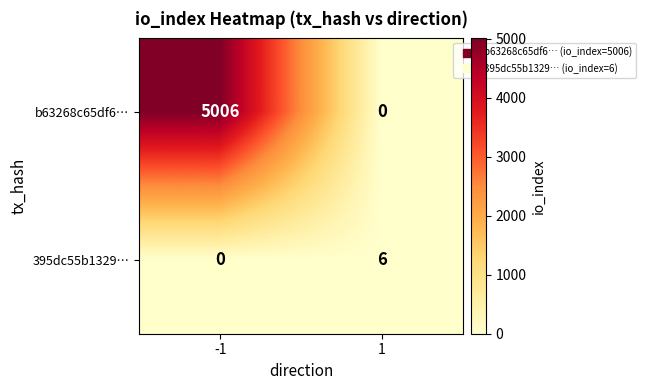

Is it true that b63268c65df6… equals 2858 at 1?

False